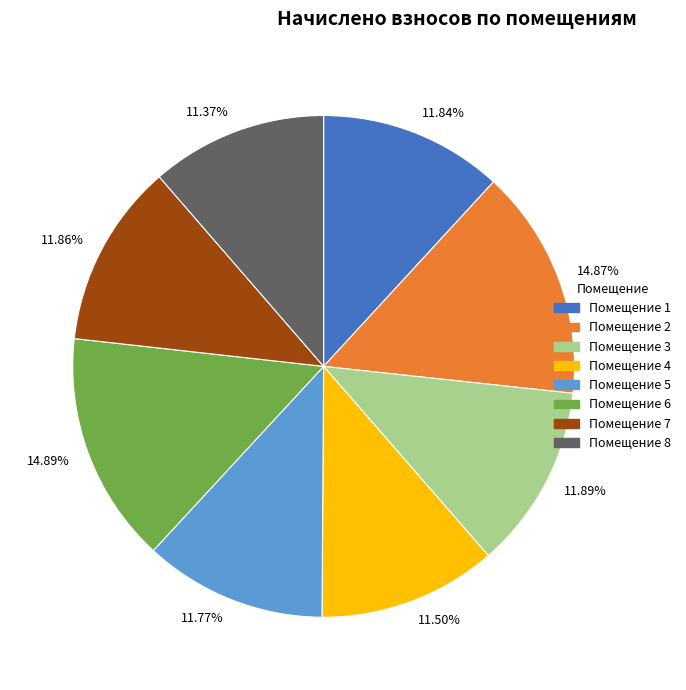

Does any single category account for the majority?

No